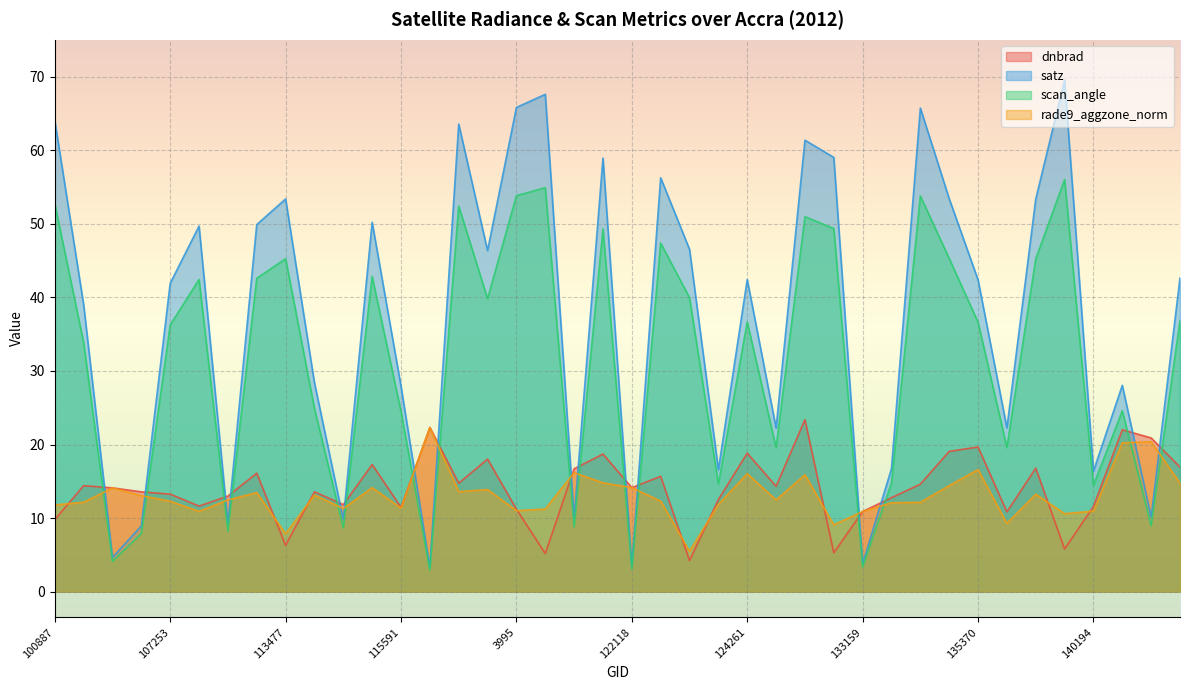

Which label corresponds to the smallest value in the chart?

119351